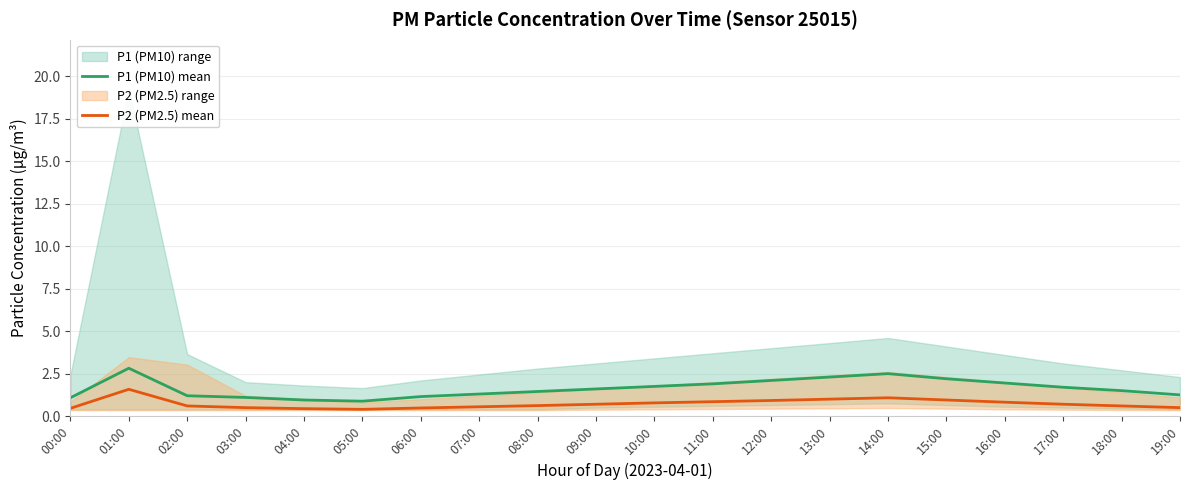

True or false: P1 (PM10) mean and P2 (PM2.5) mean intersect in this chart.

False